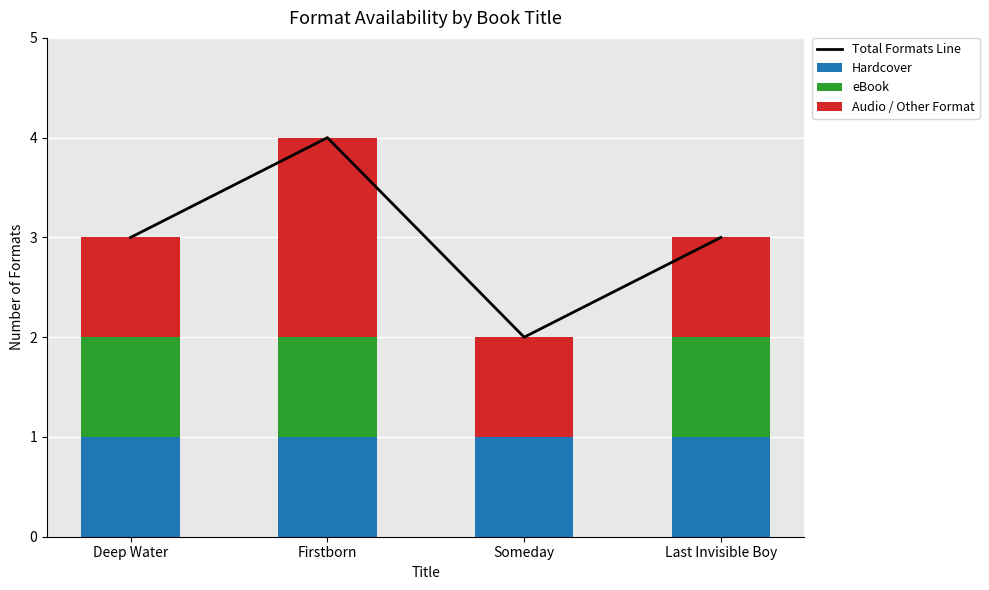

How many series are shown in this chart?

4